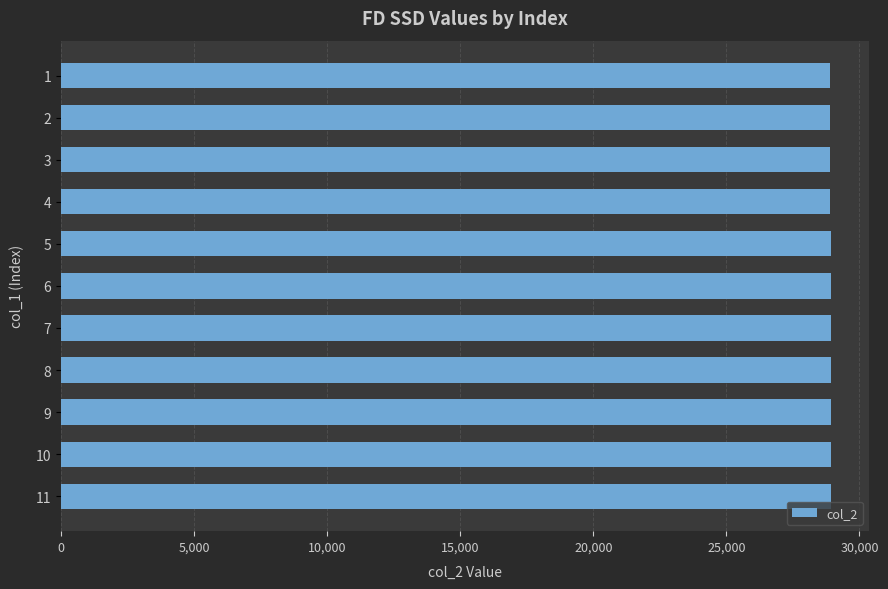

What is the average value?

28915